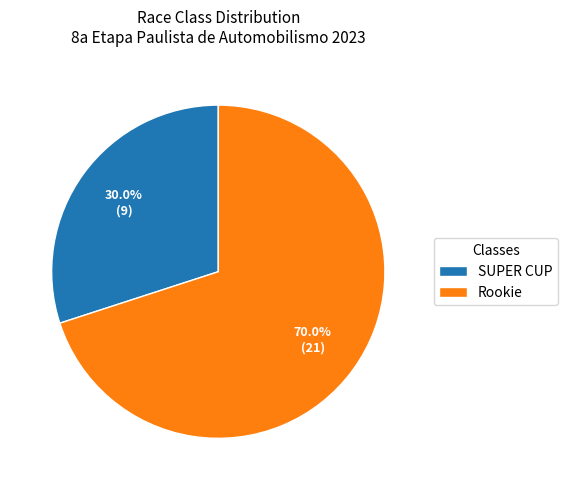

To the nearest percent, what is the difference between the largest and smallest slice percentages?

40%